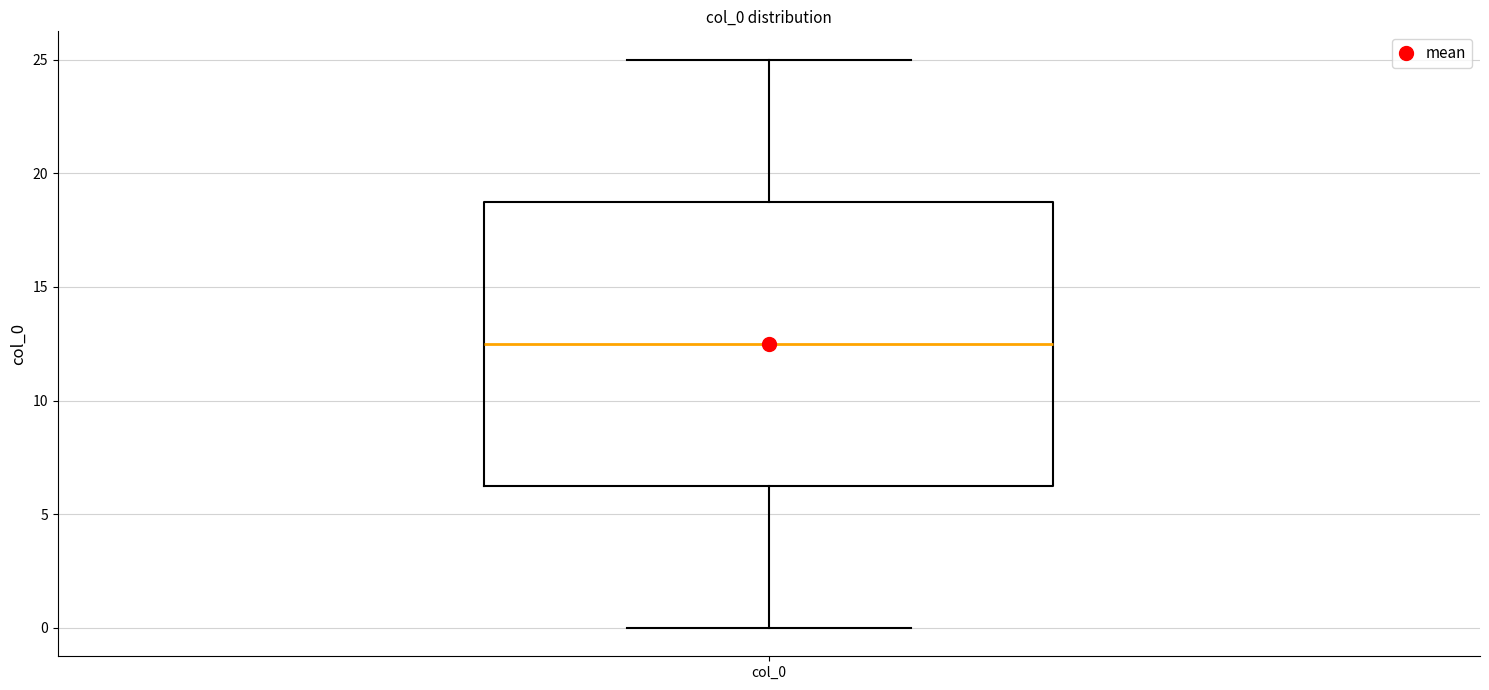

Transcribe this box plot: give where the median line is, the range the box spans, and where the two whiskers end, as read against the y-axis. The values are not printed on the chart, so give them approximately, as read against the axis.

median 12.5, box 6.5 to 19.0, whiskers 0.0 to 25.0